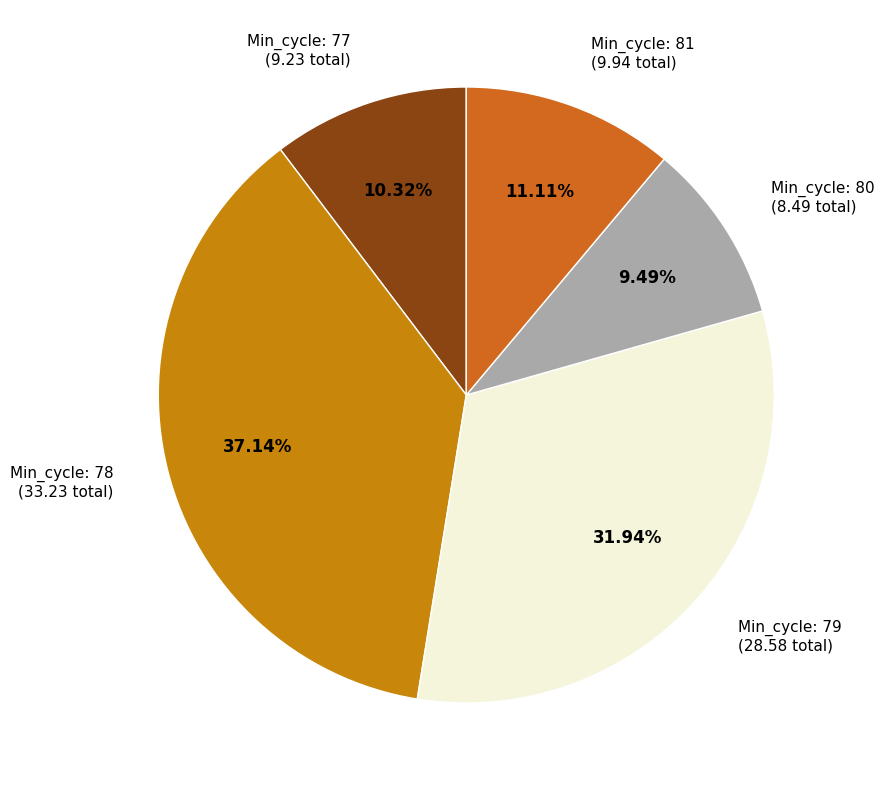

How many slices are in this pie chart?

5